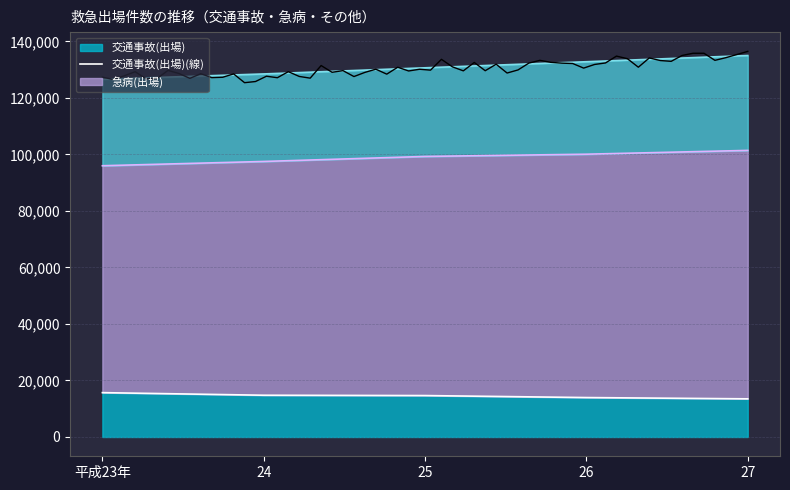

List the series in order of their peak value, lowest first.

交通事故(出場), 急病(出場)